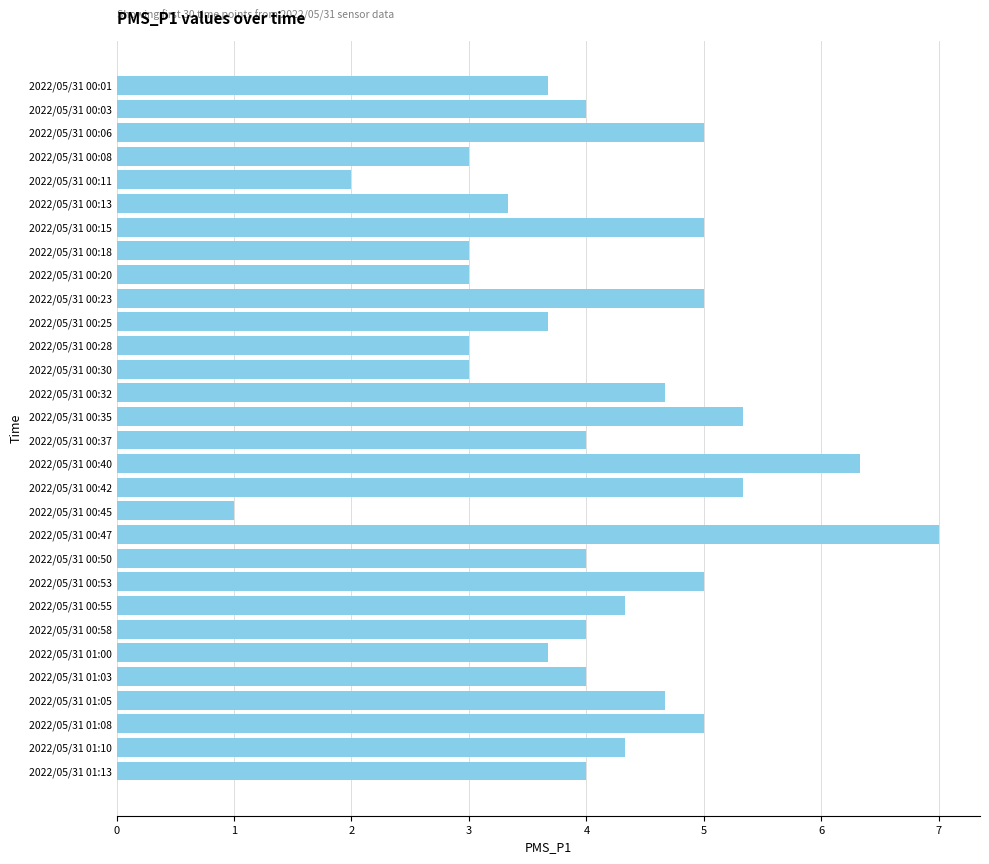

Between 2022/05/31 00:47 and 2022/05/31 00:20, which is larger?

2022/05/31 00:47